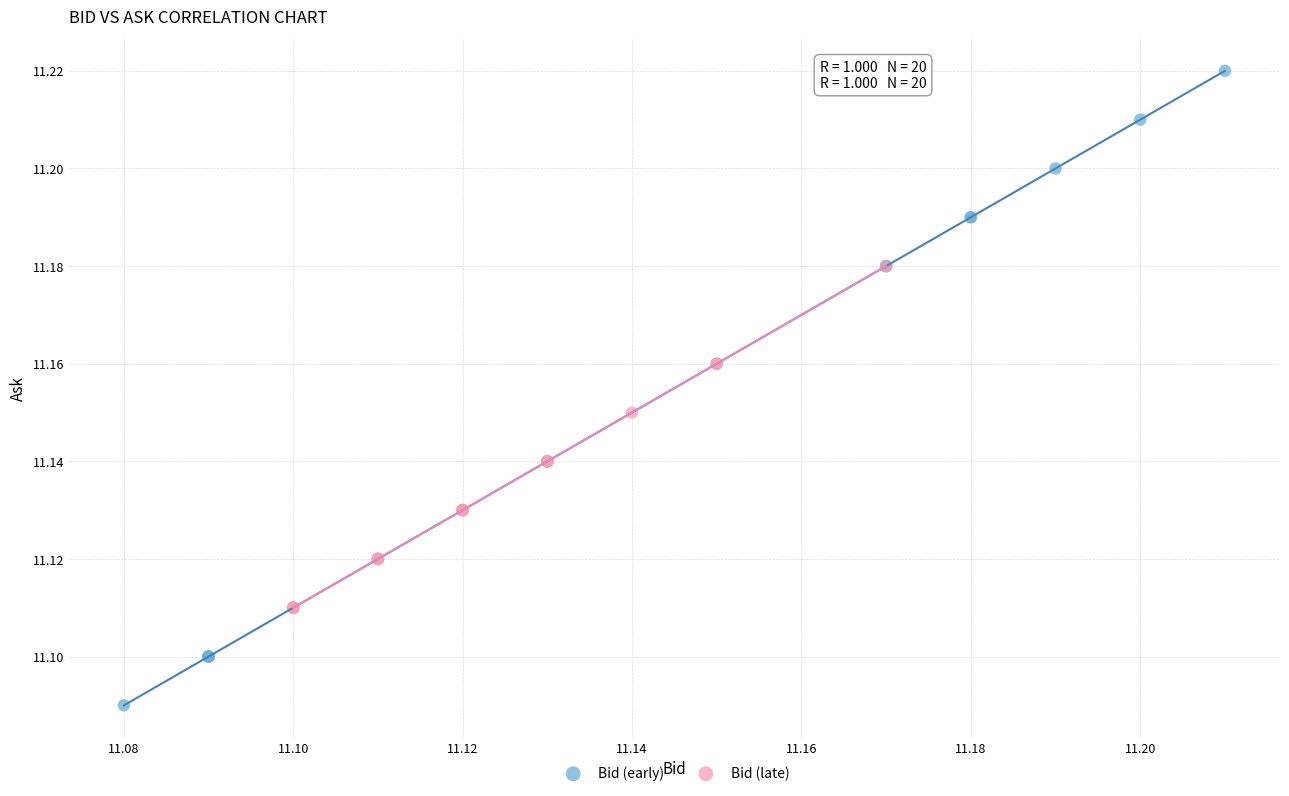

Which series has the largest Y range (max minus min)?

Bid (early)